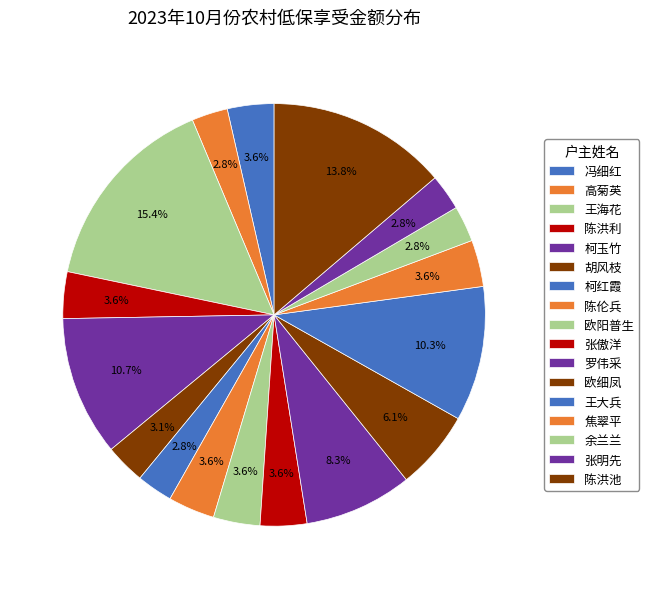

How many slices are in this pie chart?

17